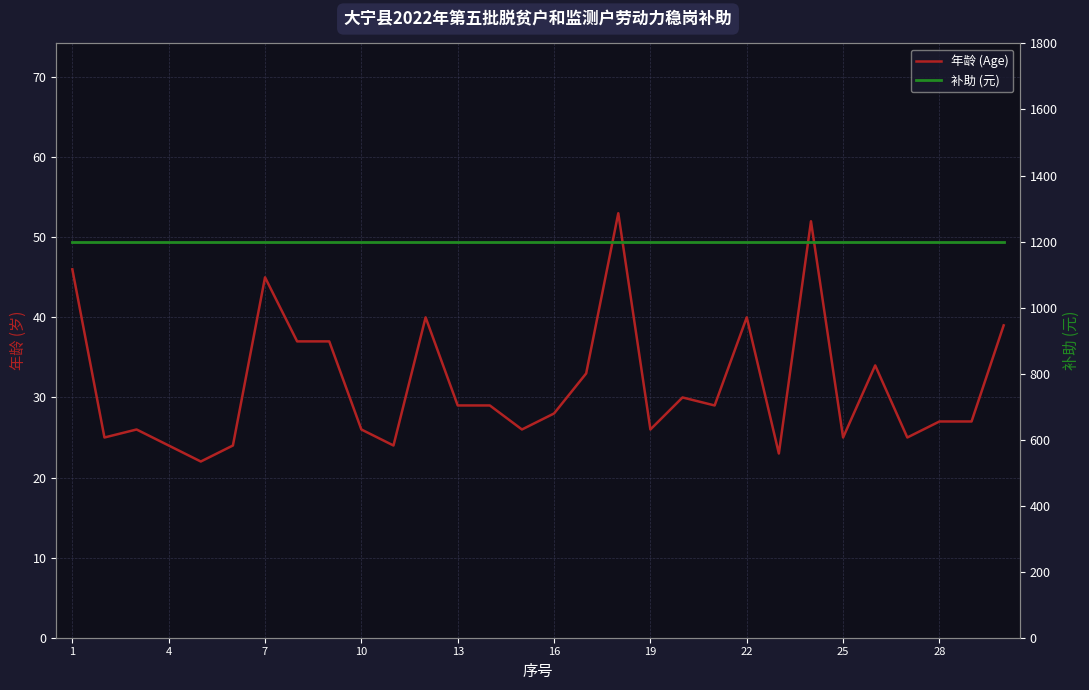

At how many categories does at least one series exceed 823?

30